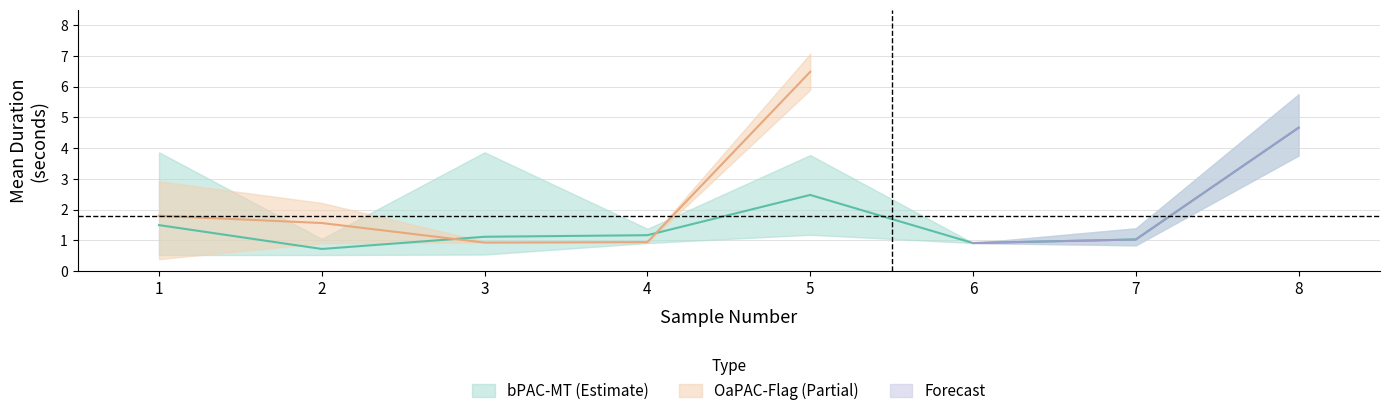

What is the difference between the values at 1 and 6?

0.6